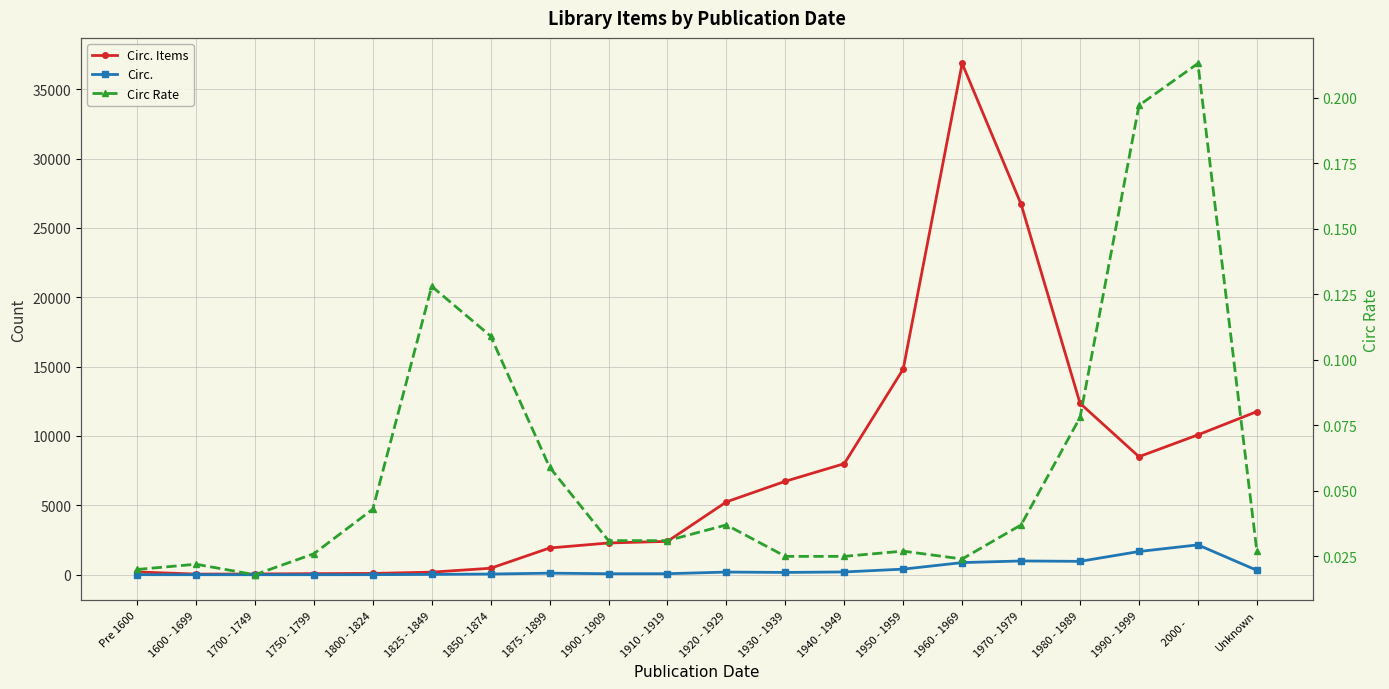

Which series has the largest total across all categories?

Circ. Items